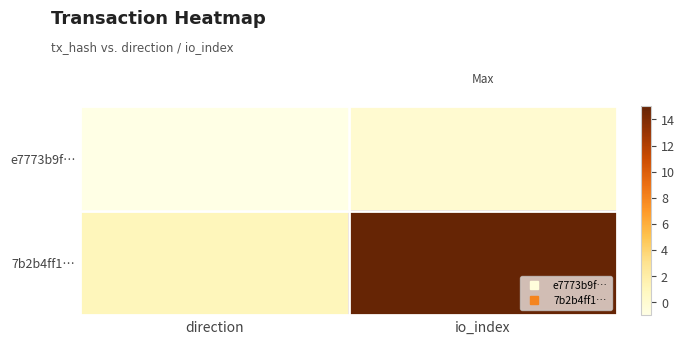

List the series in order of their overall mean, lowest first.

e7773b9f…, 7b2b4ff1…